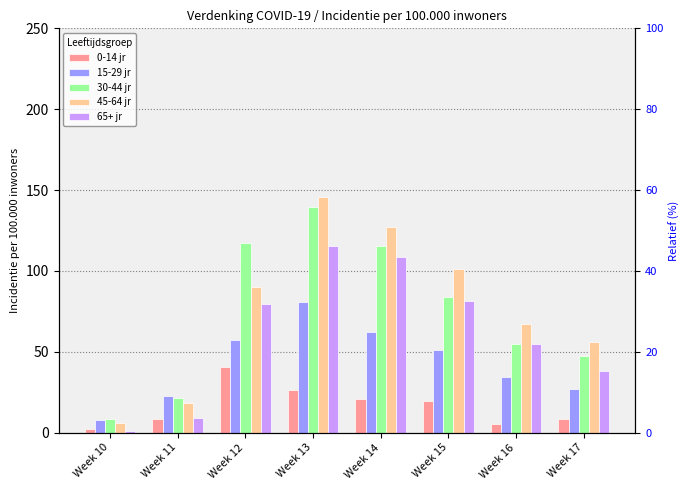

The 45-64 jr series shows 143.6 at Week 15. True or false?

False